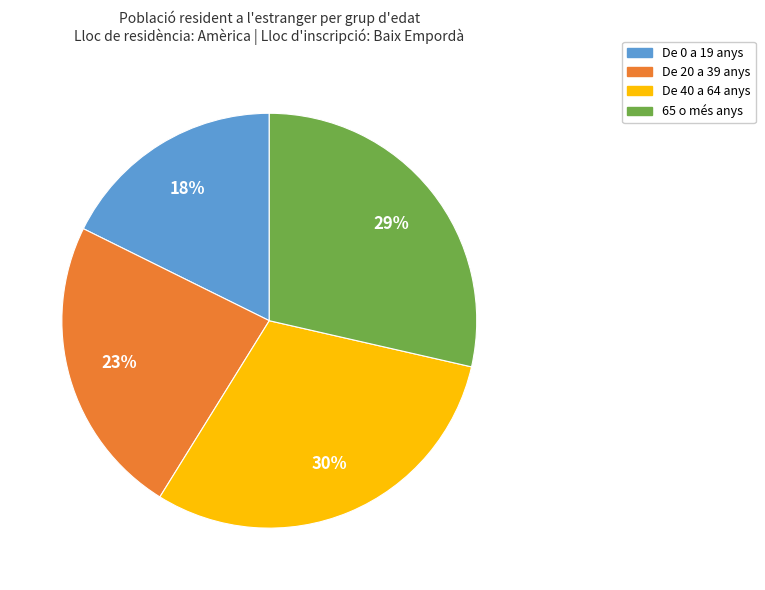

To the nearest percent, what is the average slice percentage?

25%